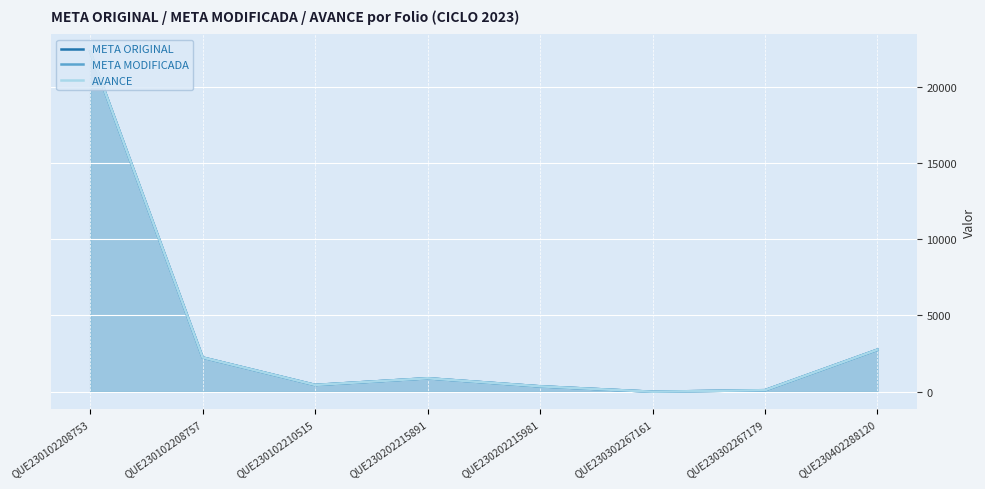

What is the value of the META MODIFICADA point at the 4th from the left?

884